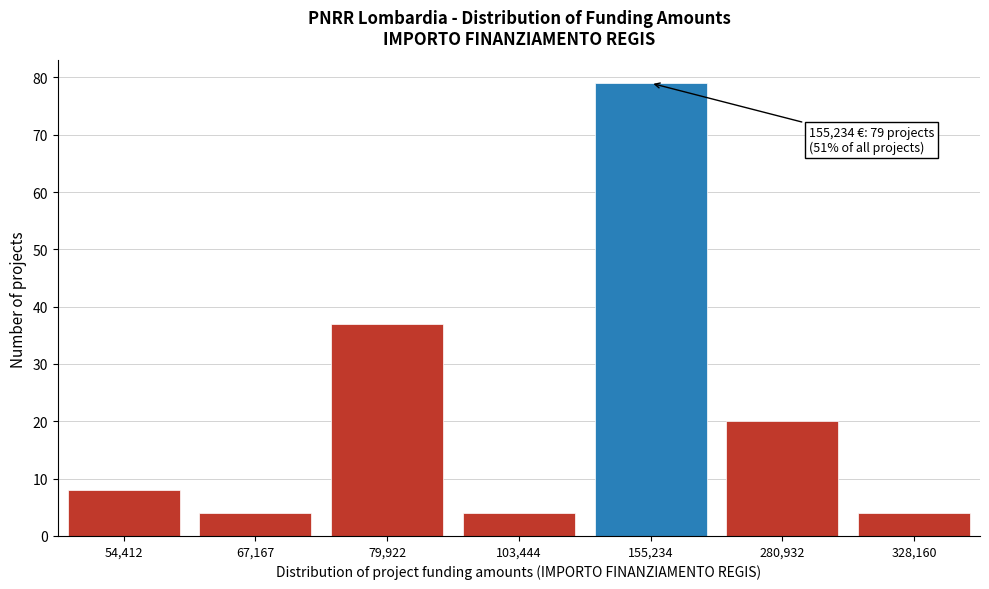

Reading left to right, list all the values displayed in this chart.

8	4	37	4	79	20	4